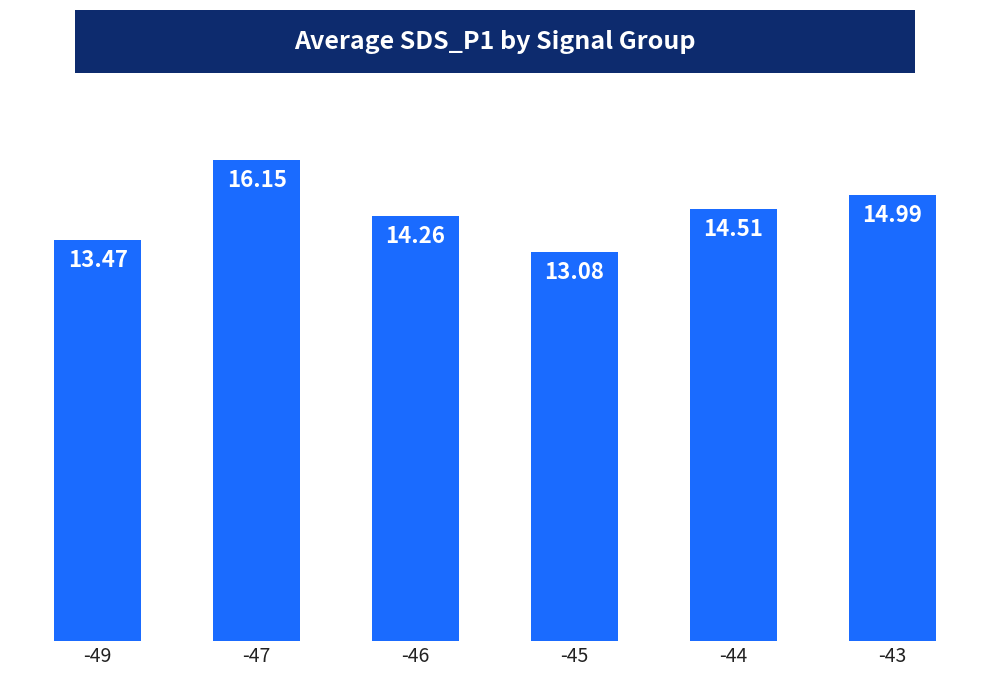

Does the chart contain any negative values?

No